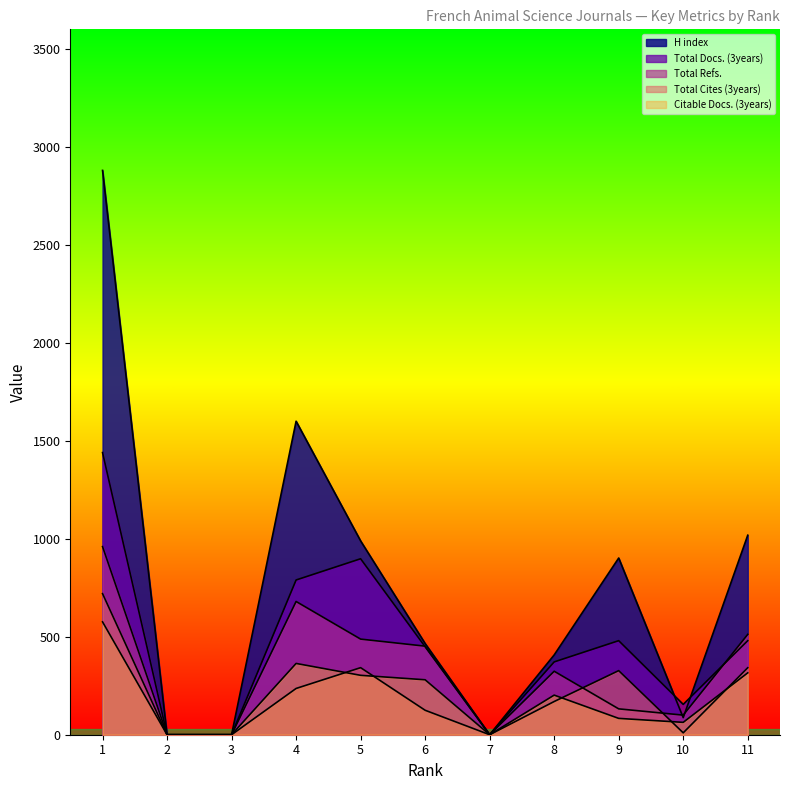

The Total Cites (3years) series shows 341.9 at 11. True or false?

True